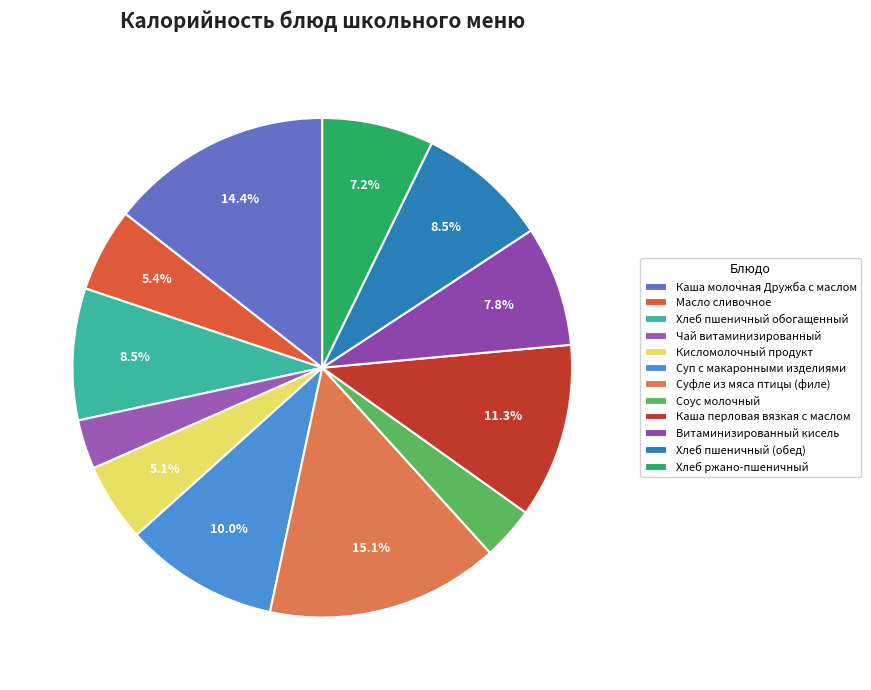

Which has a higher value, Чай витаминизированный or Хлеб ржано-пшеничный?

Хлеб ржано-пшеничный